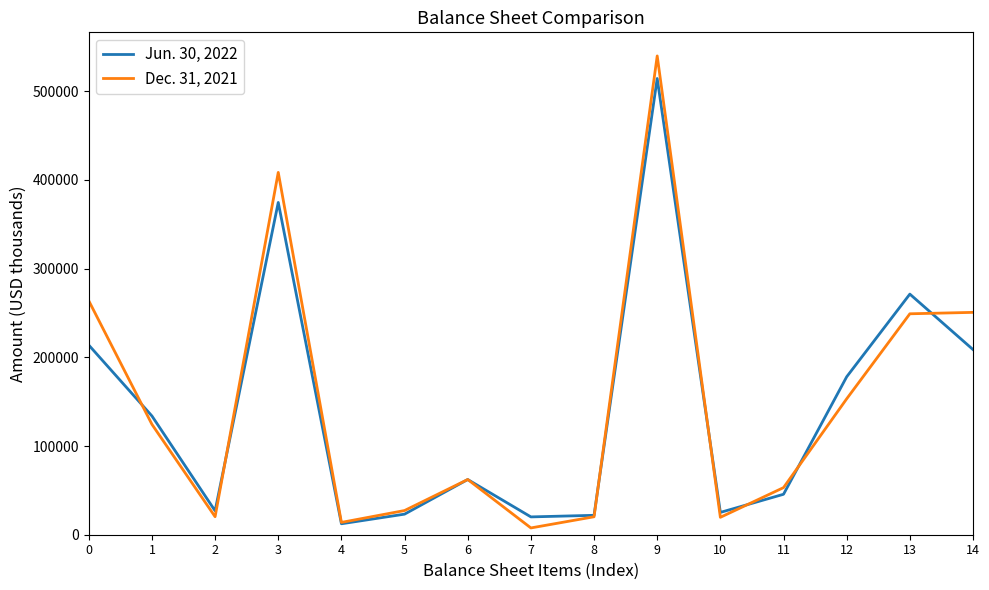

What is the difference between the Dec. 31, 2021 values at 3 and 6?

346180